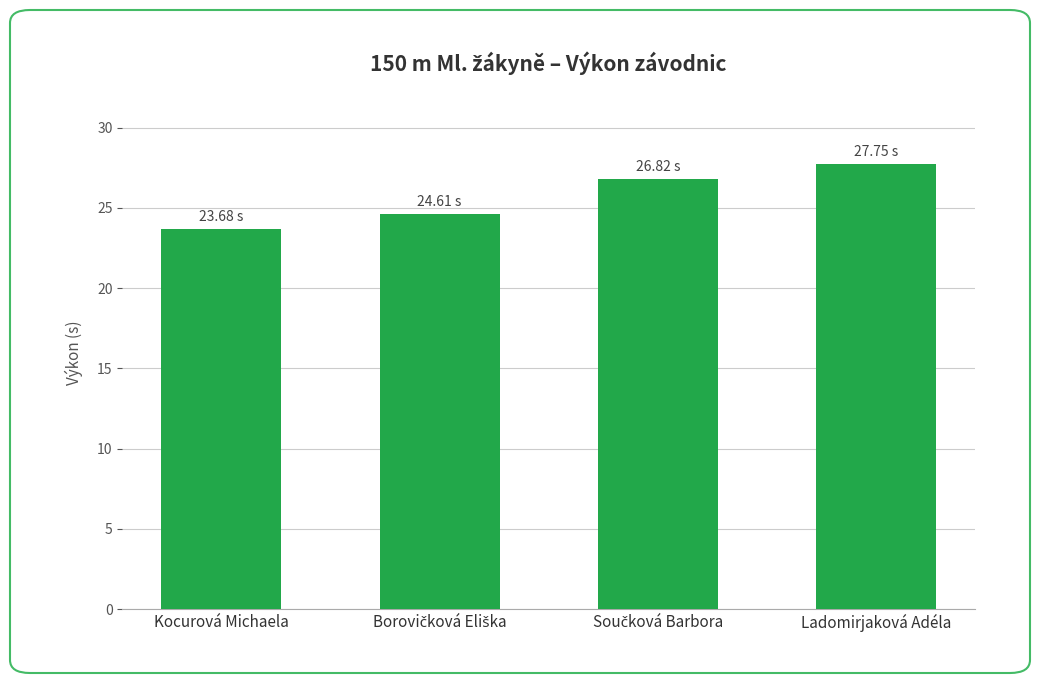

What is the greatest value displayed?

27.8